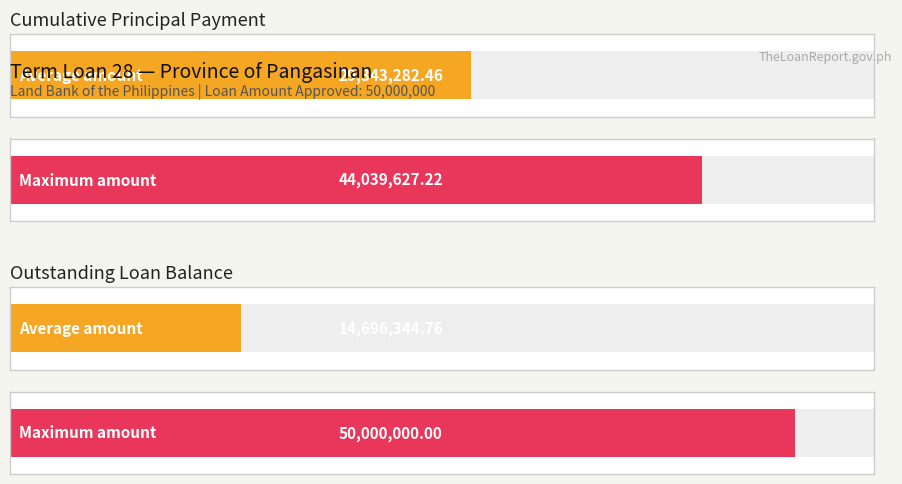

What is the smallest value displayed?

14696344.8